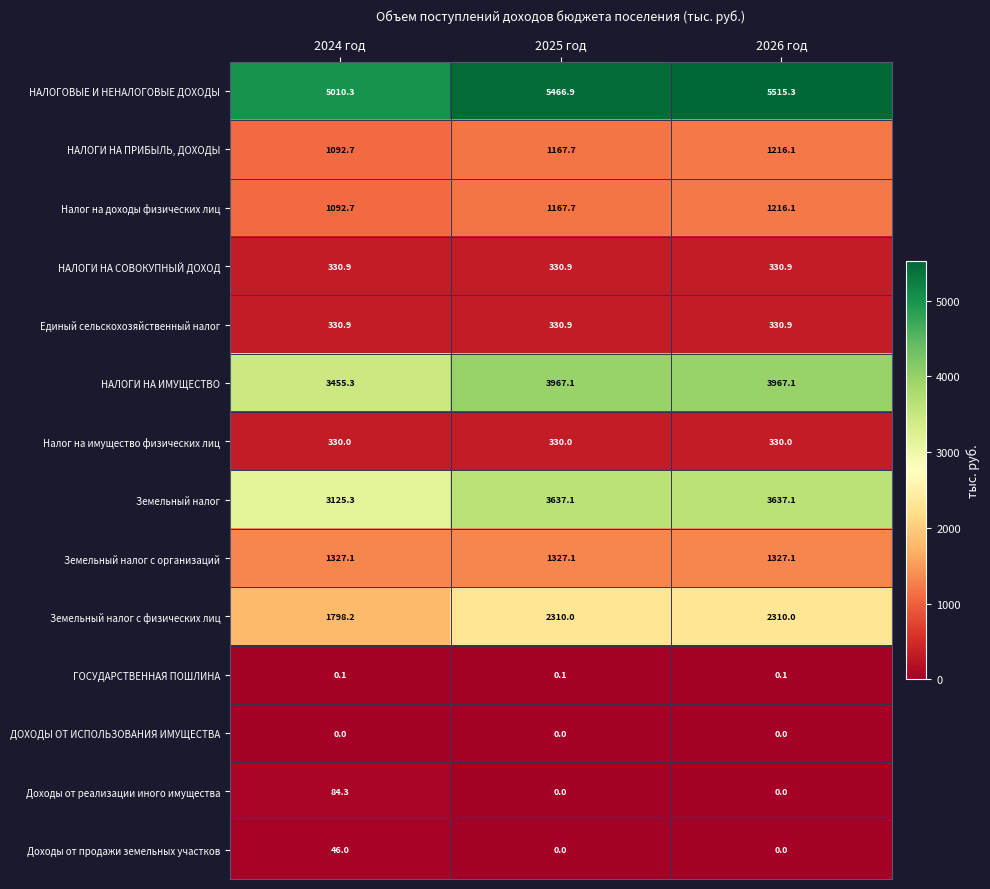

At how many categories does at least one series exceed 2697?

3